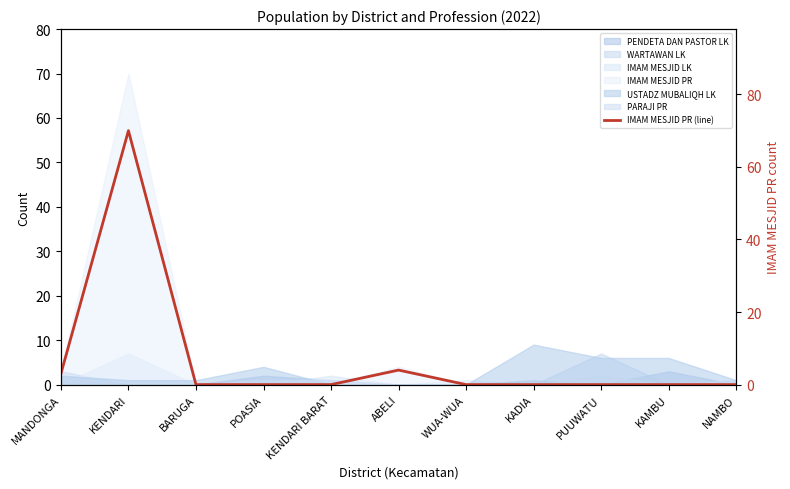

What is the difference between the second highest and minimum values?

4